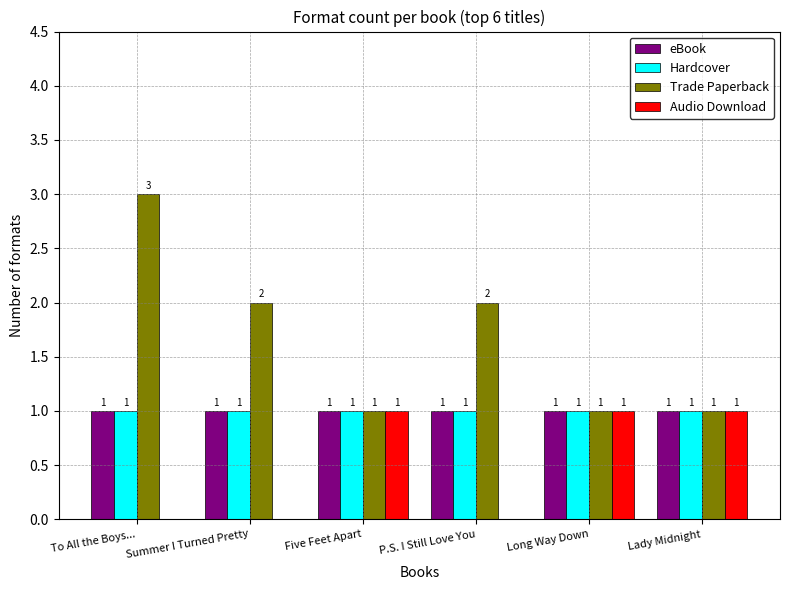

What is the sum of the Trade Paperback values at Five Feet Apart and To All the Boys...?

4